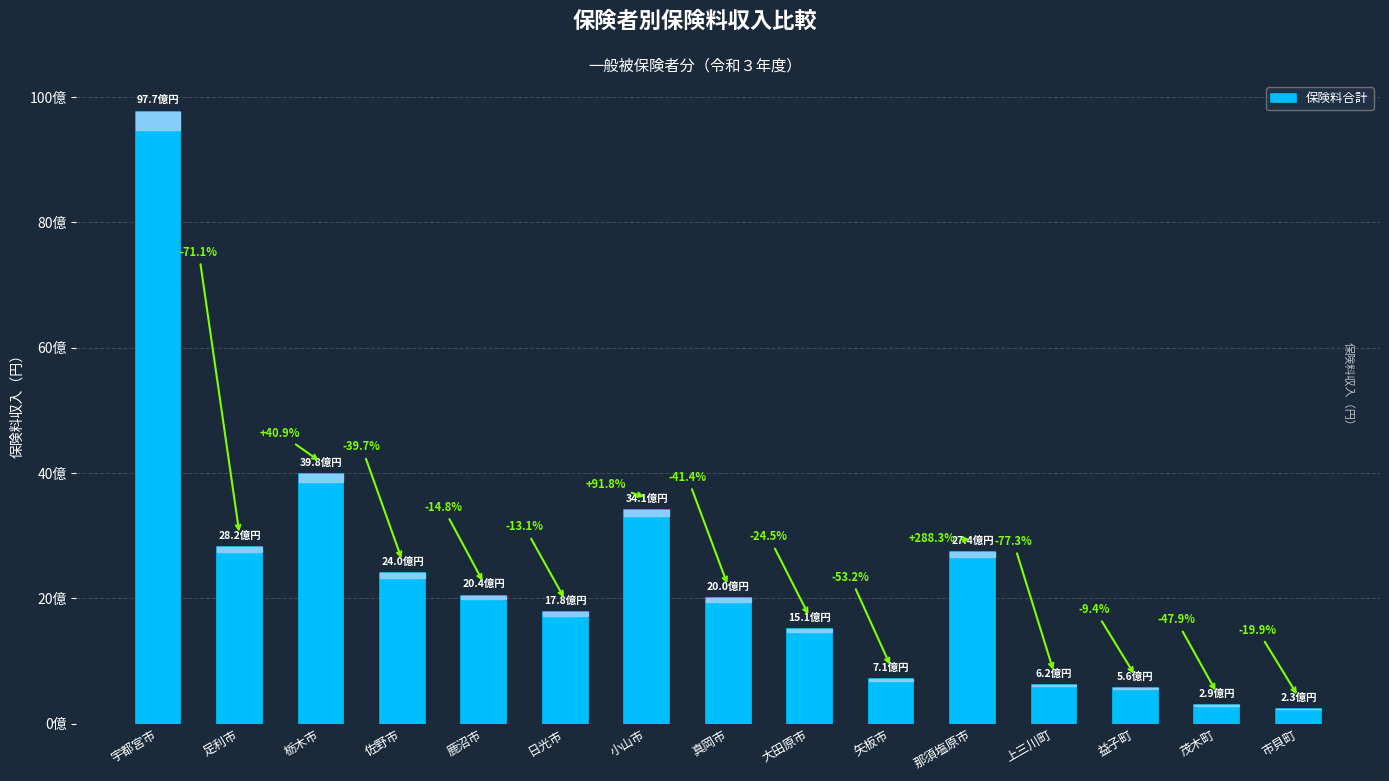

At which category does the chart reach its minimum across all series?

市貝町